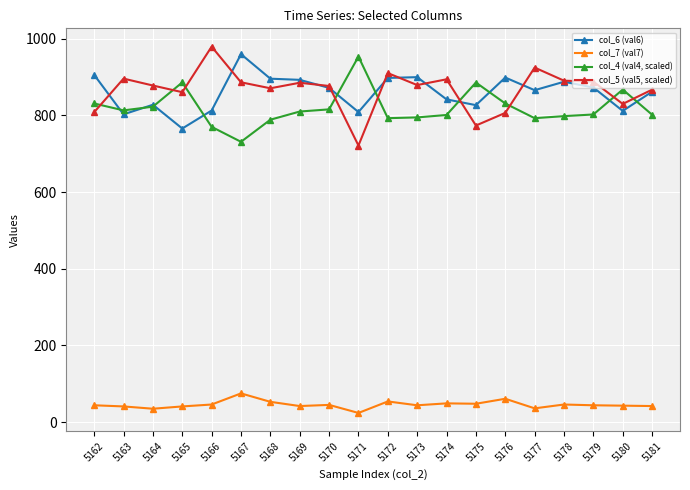

What is the value of the col_5 (val5, scaled) point at the 17th from the left?

890.8